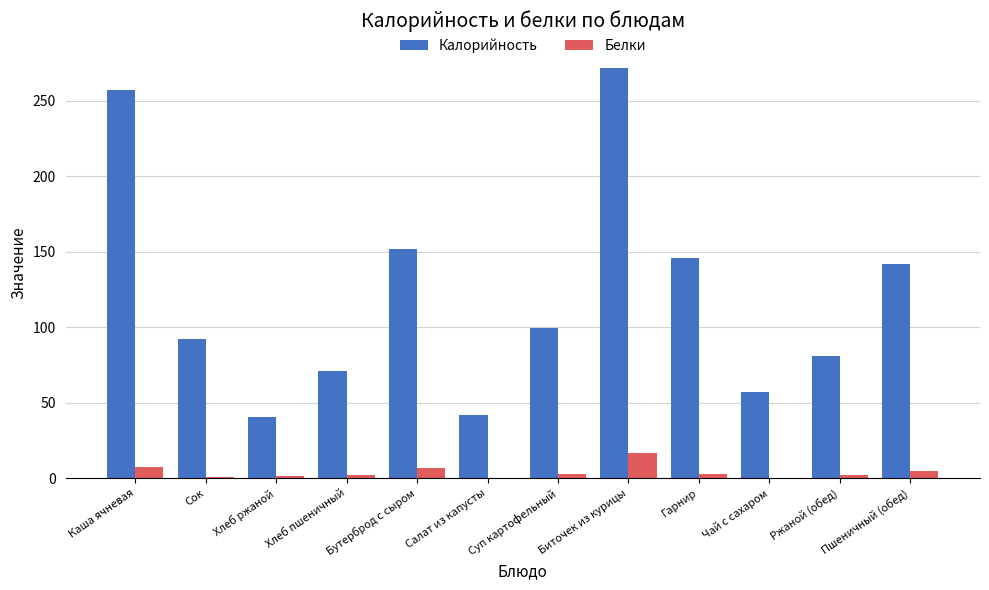

What is the total value across all series at Хлеб ржаной?

42.3